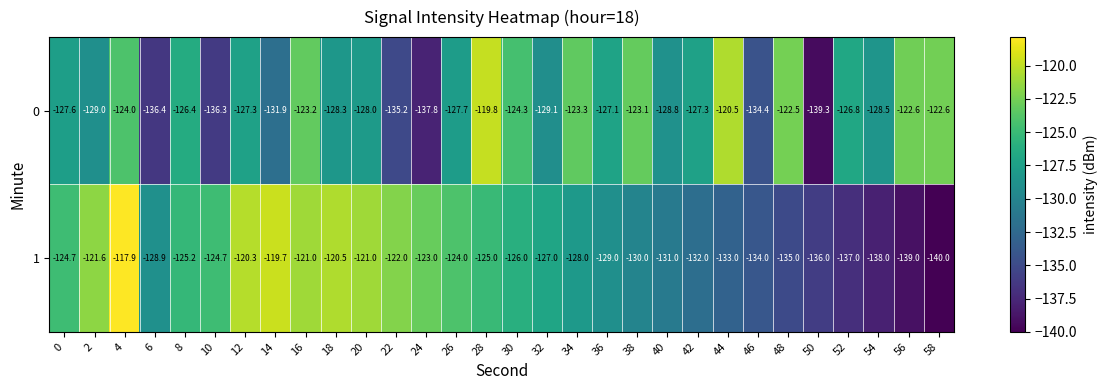

Rank the series at 26 from highest to lowest value.

1, 0